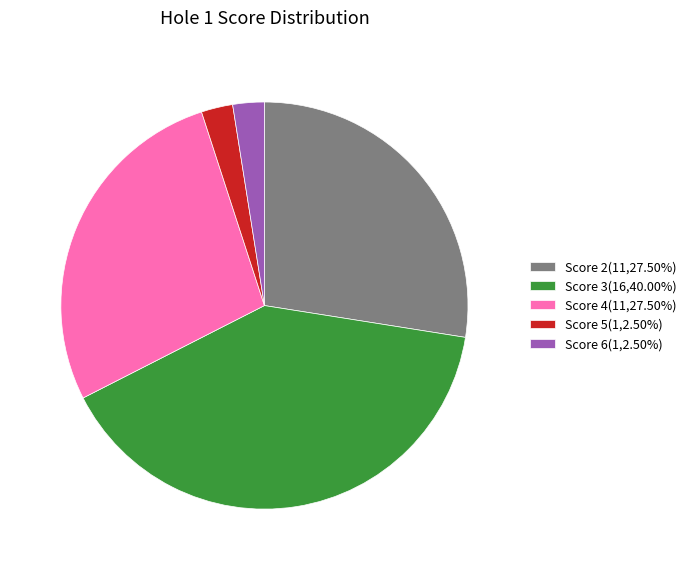

Do Score 6(1,2.50%) and Score 4(11,27.50%) together represent more than half of the pie?

No